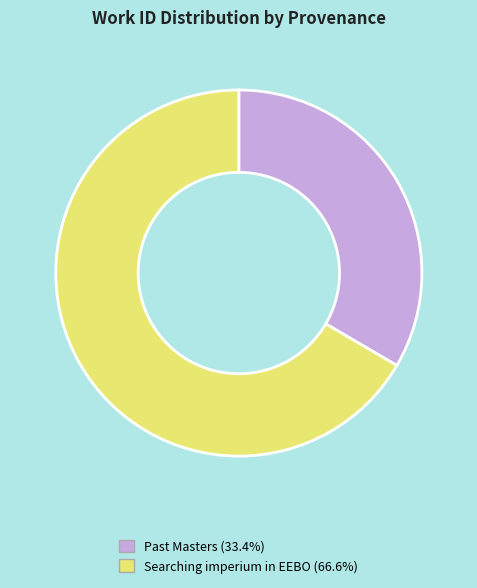

Approximately how many times larger is the value at Past Masters (33.4%) compared to Searching imperium in EEBO (66.6%)?

0.5